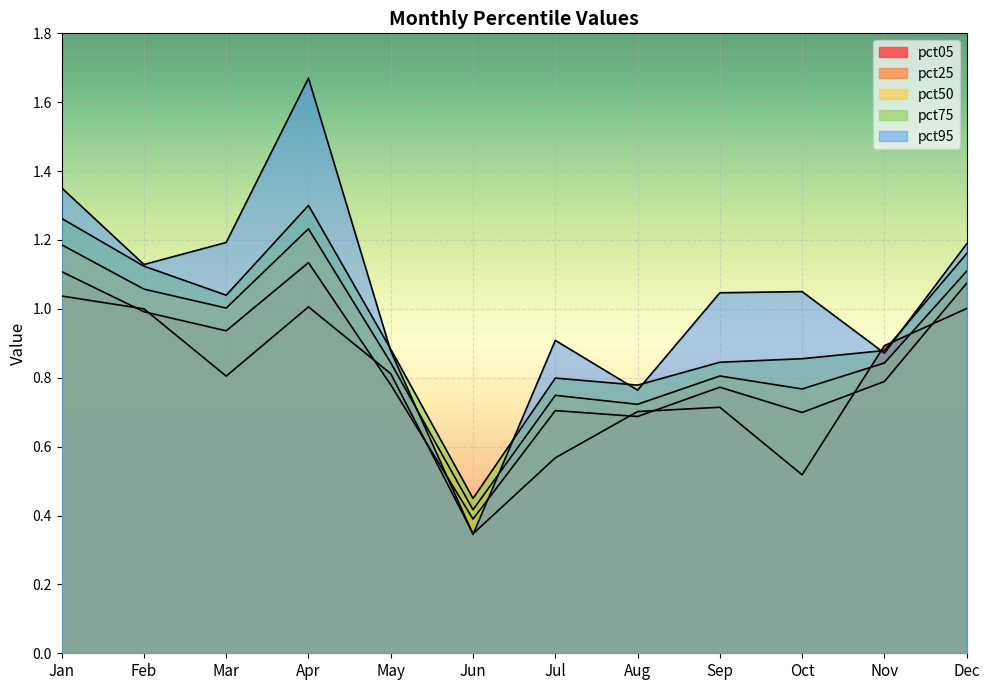

At which category does the chart reach its minimum across all series?

Jun